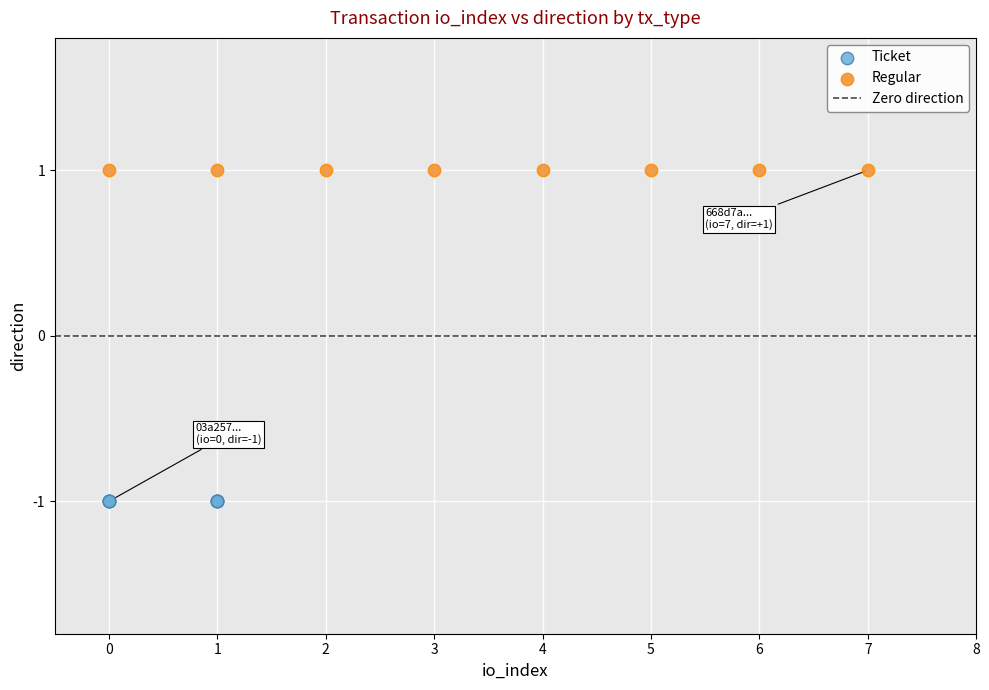

Which series contains the lowest Y value?

Ticket